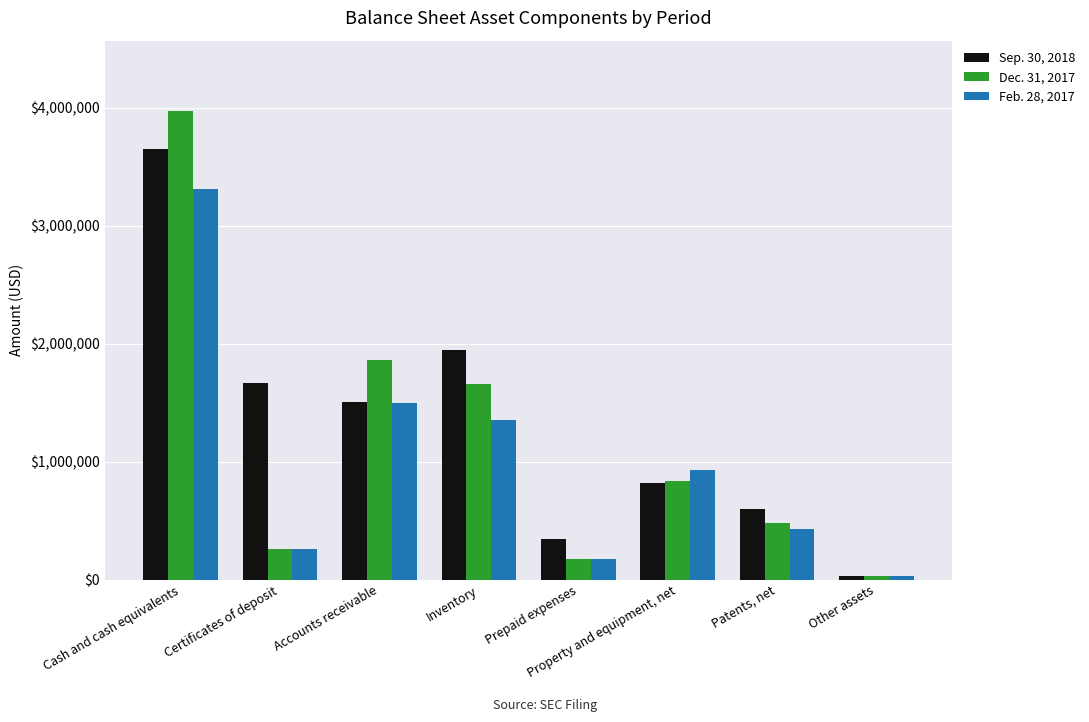

Reading left to right, transcribe all the data shown in this chart.

Sep. 30, 2018: 3649332	1671004	1510630	1949403	348085	821313	595754	31582
Dec. 31, 2017: 3974536	263269	1861949	1658681	170739	836283	483821	31582
Feb. 28, 2017: 3313265	262314	1502030	1353703	175955	932092	426943	31490